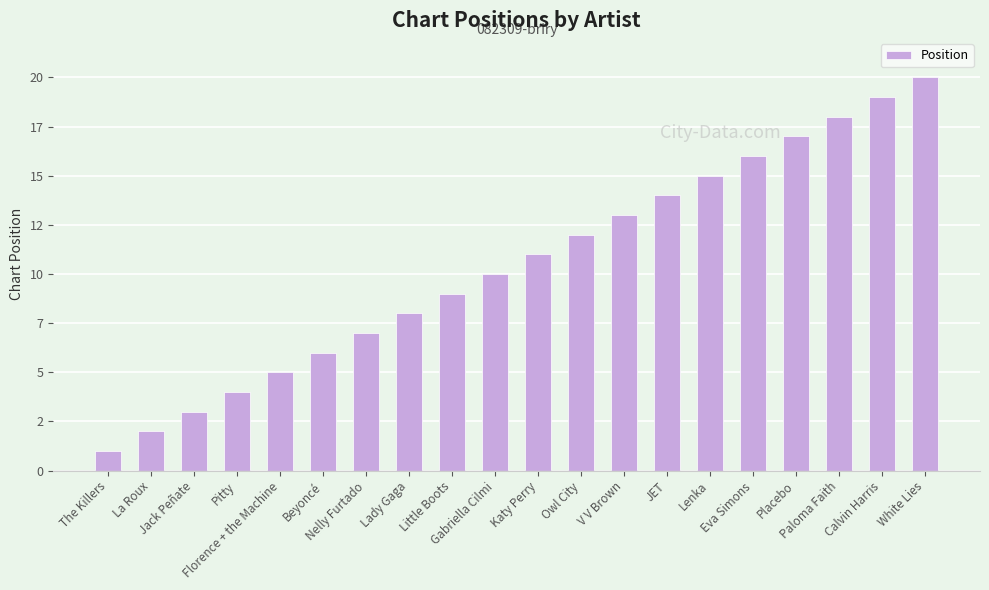

Where is the data nearest to the value 10?

Gabriella Cilmi